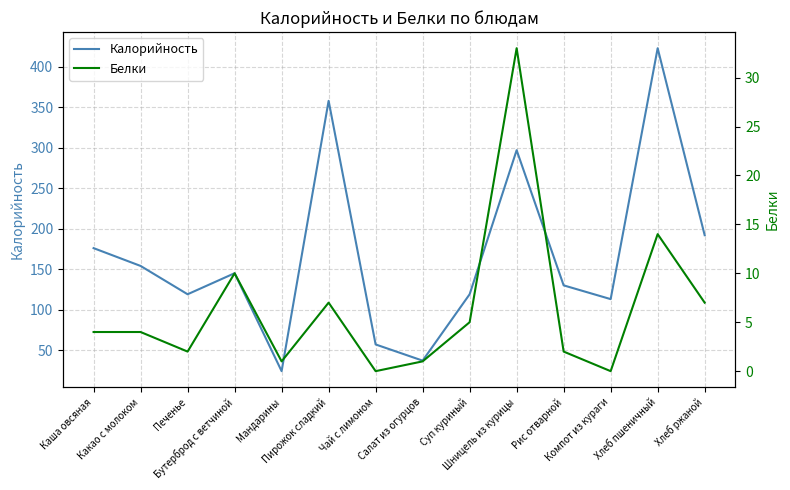

Is the value of Белки at Хлеб пшеничный greater than the value of Калорийность at Компот из кураги?

No